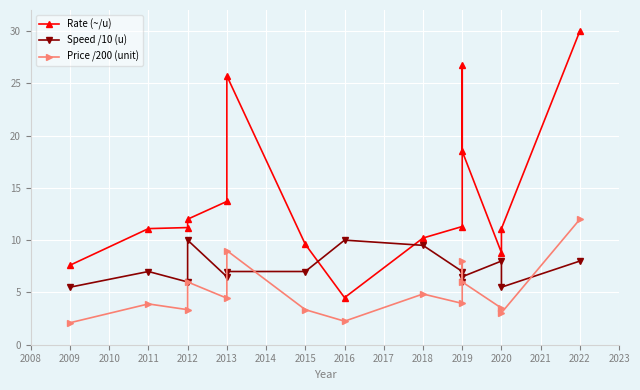

True or false: Price /200 (unit) and Speed /10 (u) intersect in this chart.

True